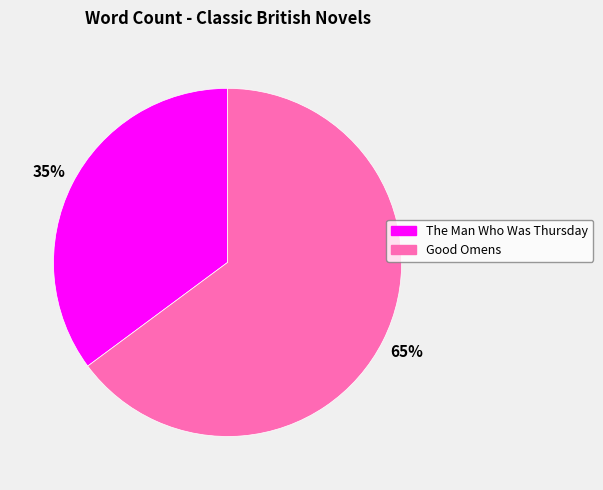

To the nearest percent, what is the difference between the largest and smallest slice percentages?

30%